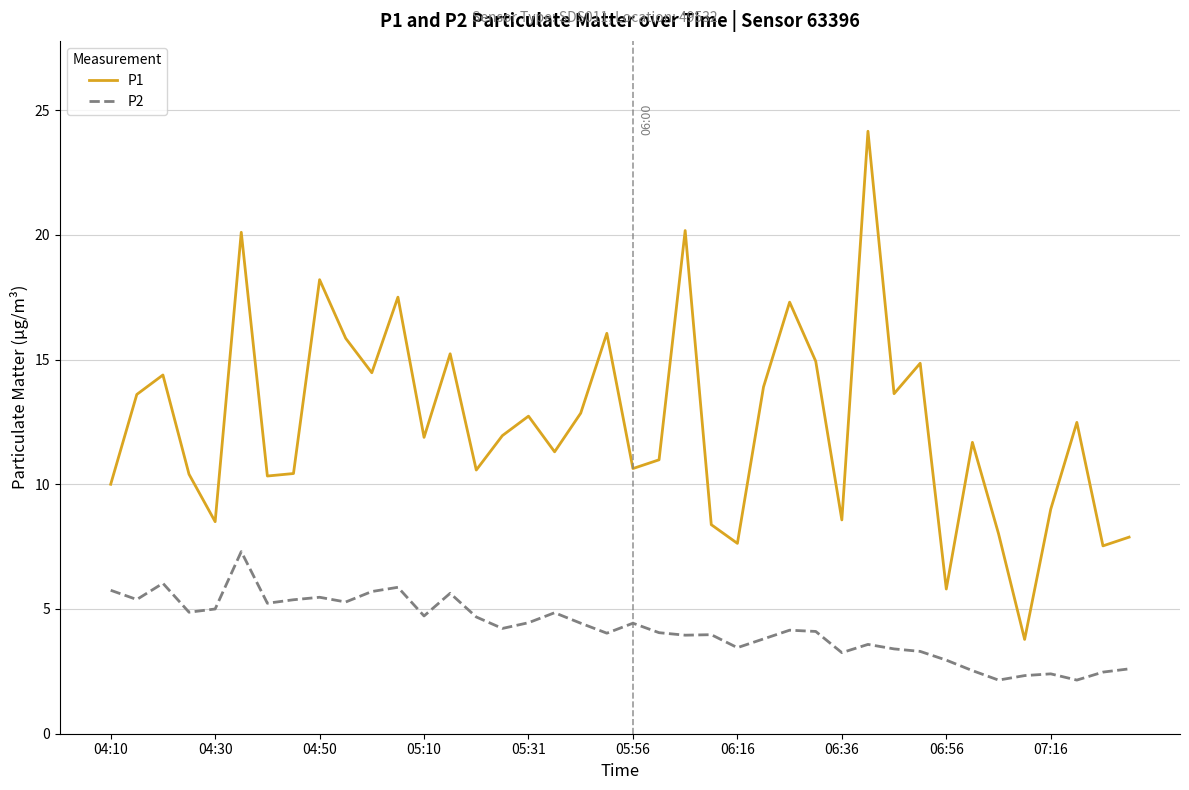

True or false: P1 and P2 intersect in this chart.

False